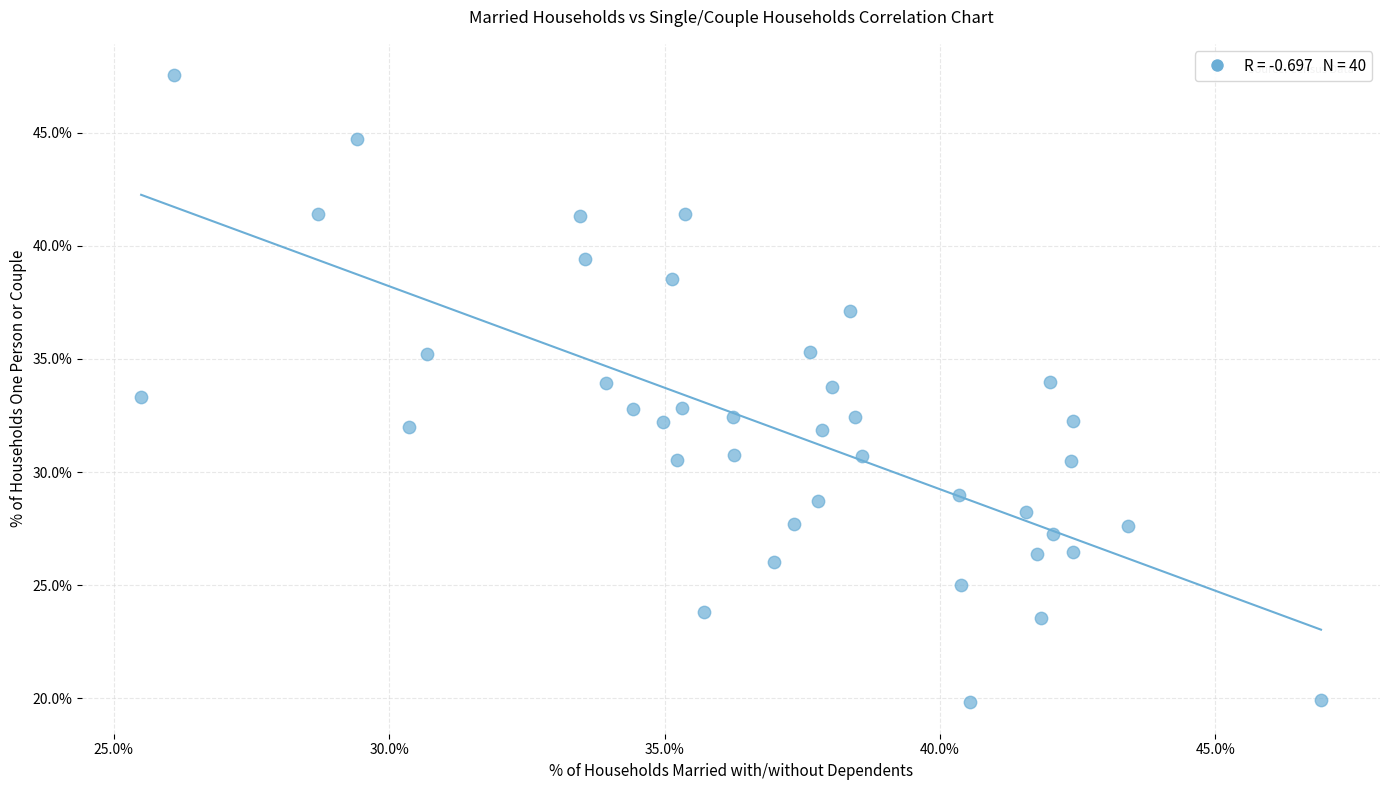

What is the range of Y values (max minus min)?

27.7